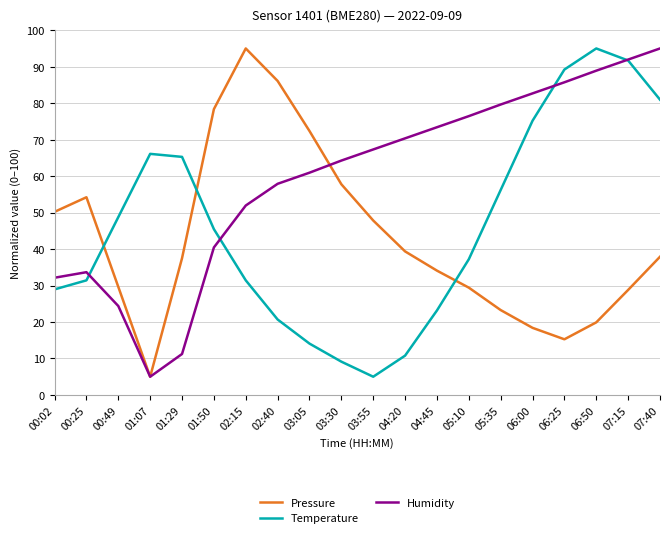

Is this an area chart (filled region under the line)?

No